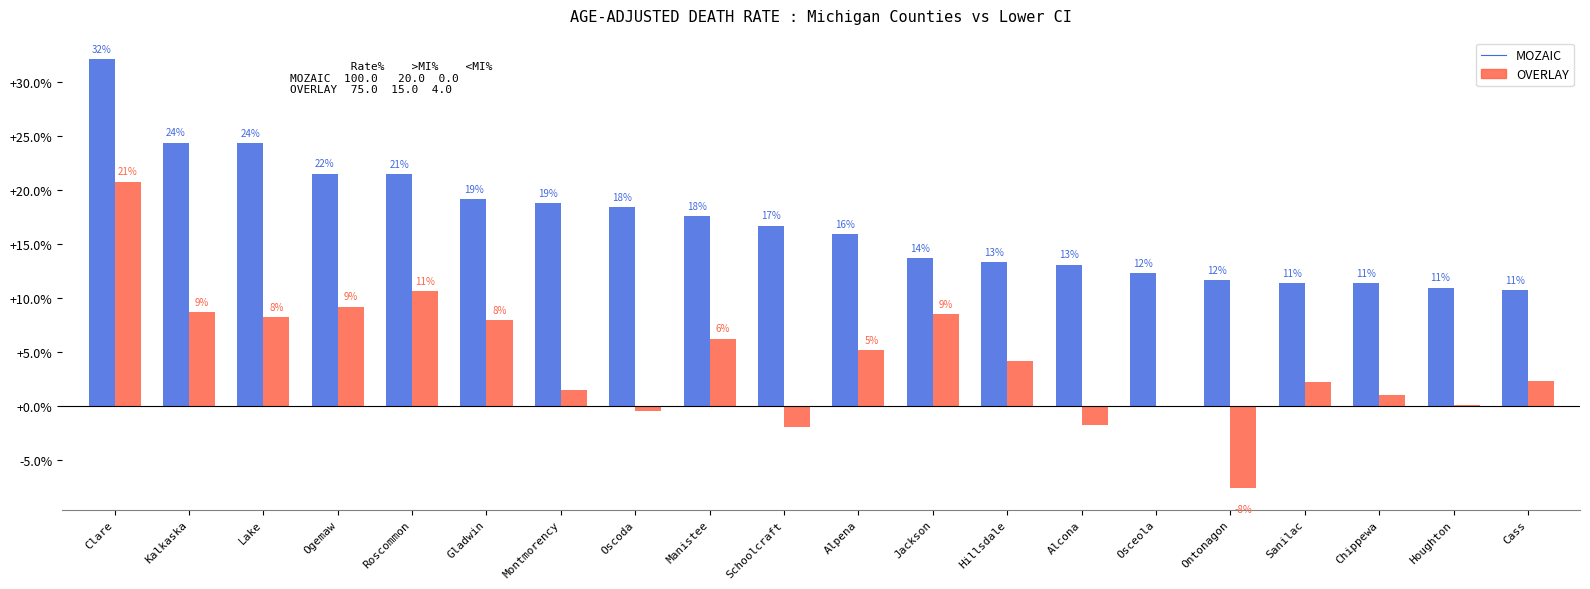

At Houghton, list the series in order from smallest to largest.

OVERLAY, MOZAIC